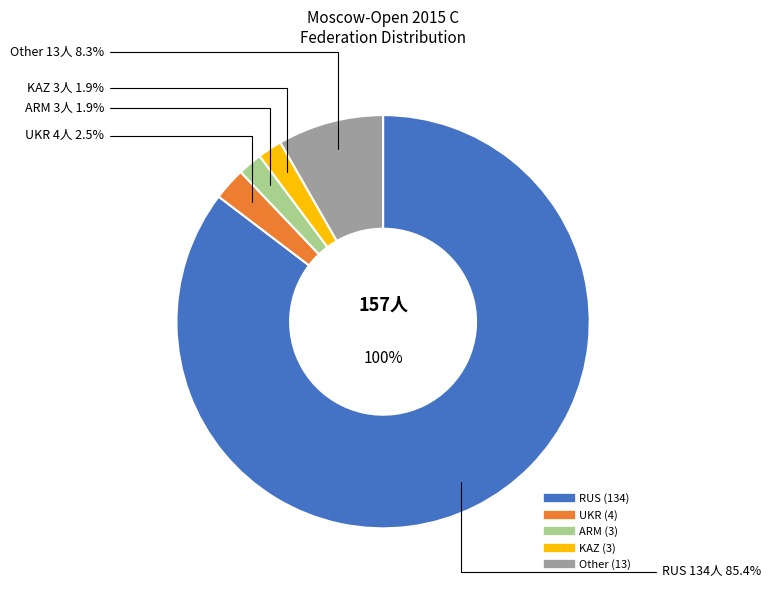

Does RUS account for over 50% of the chart?

Yes